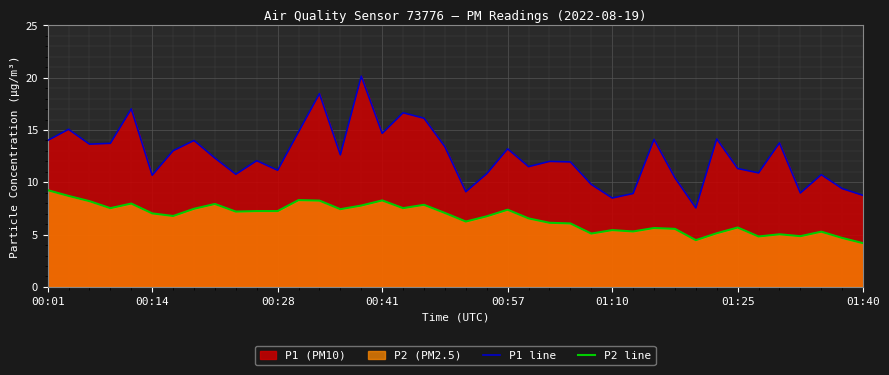

Does the chart display data point markers on the line(s)?

No